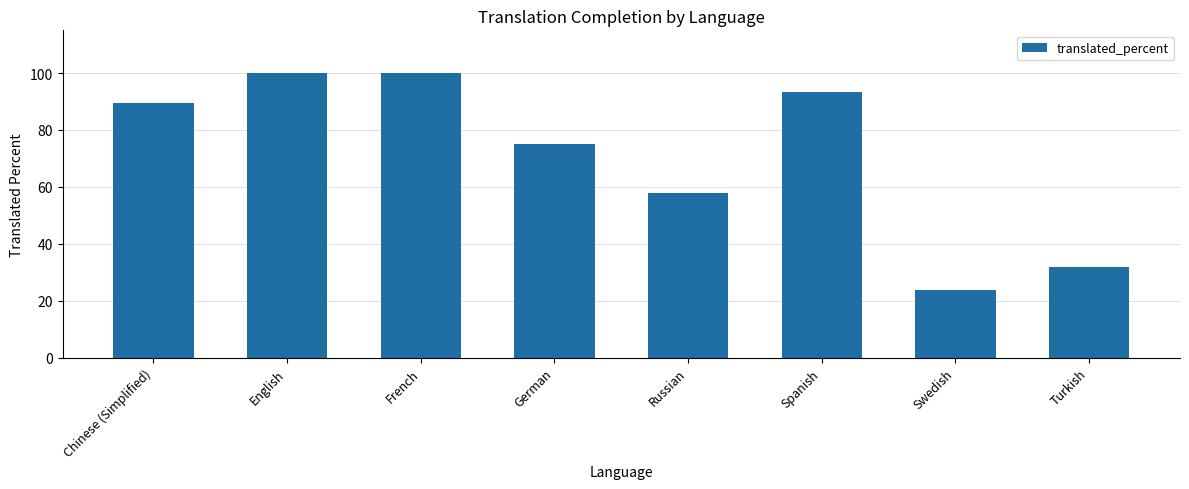

What is the greatest value displayed?

100.0